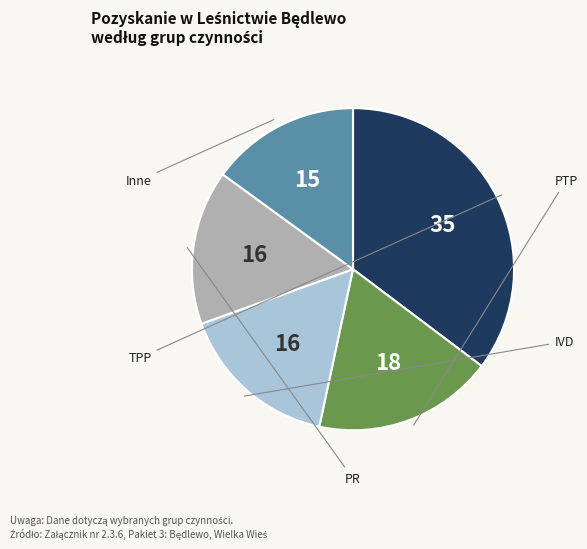

Is there any slice that represents more than half of the pie?

No